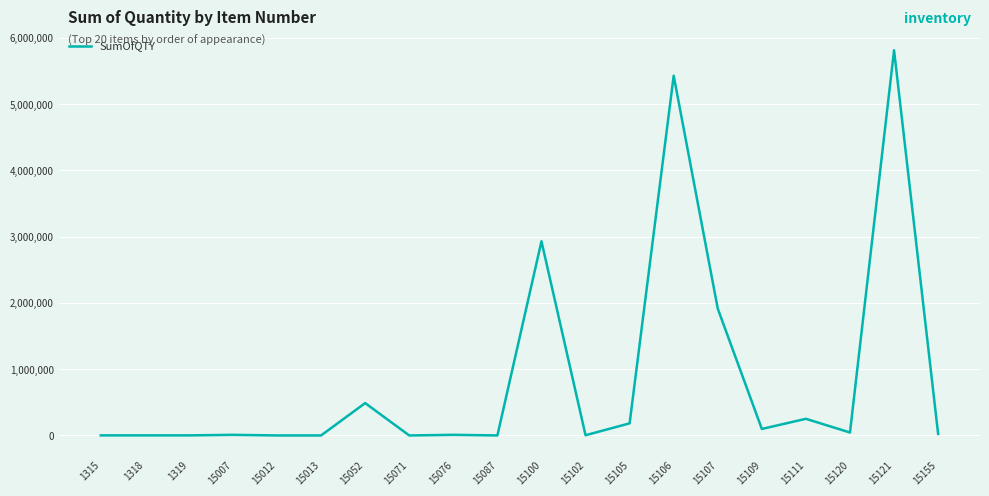

What is the sum of all values?

17200143